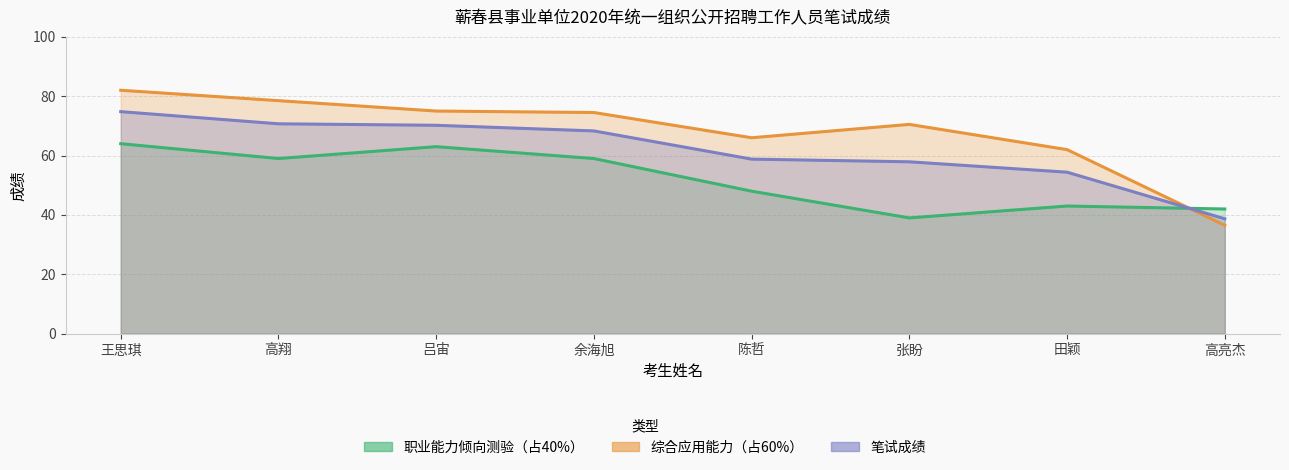

List the series in order of their peak value, highest first.

综合应用能力, 笔试成绩, 职业能力倾向测验